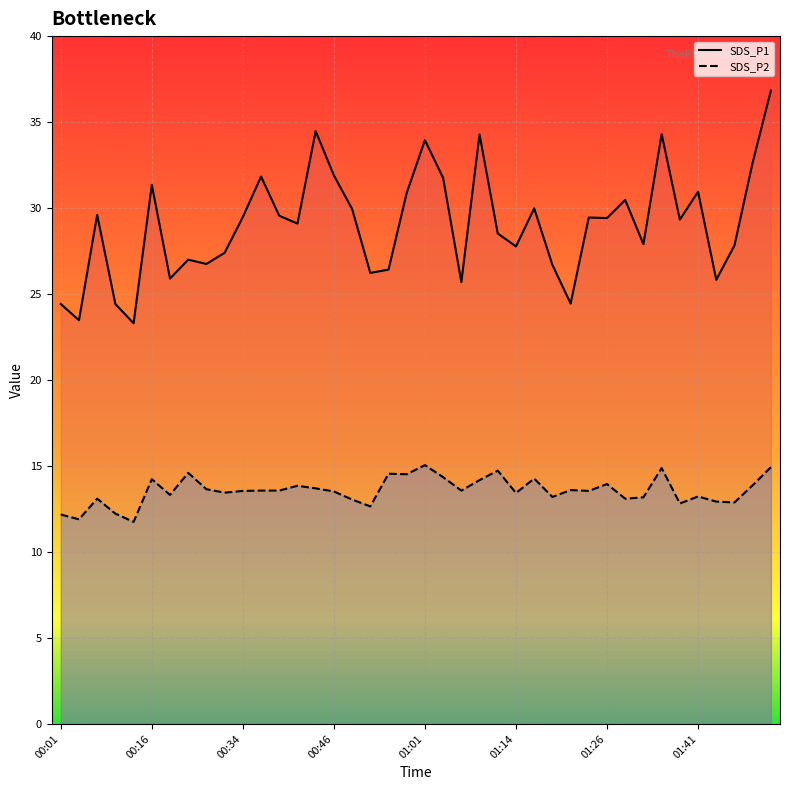

What is the smallest value displayed?

11.8